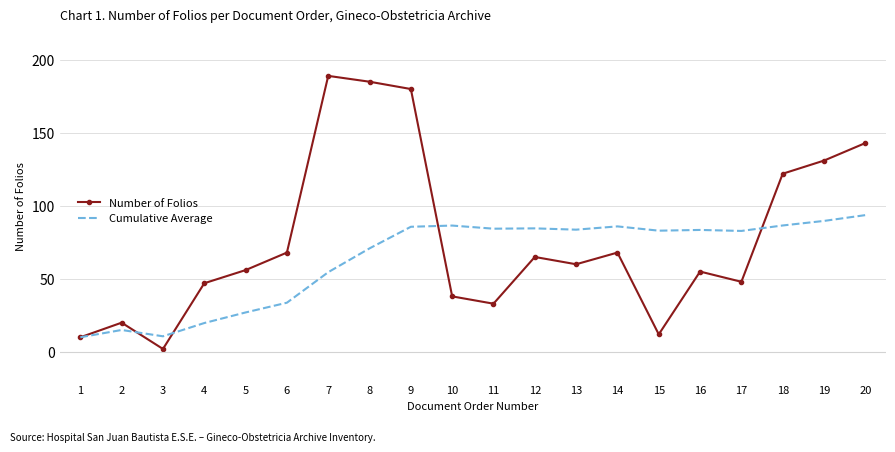

At which category does the chart reach its peak across all series?

7